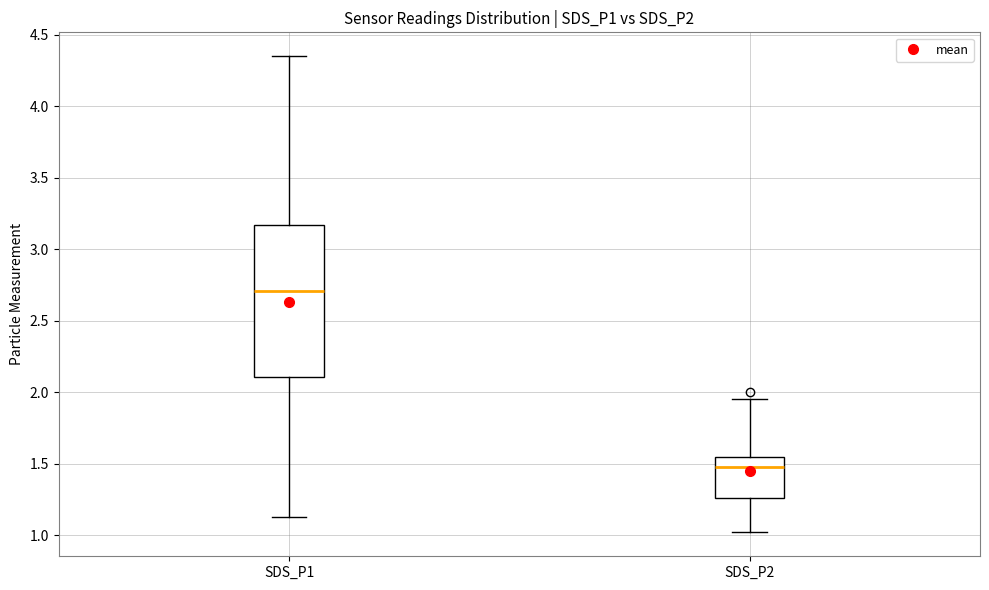

Reading left to right, read every box against the y-axis: the position of its median line, the range the box covers, and the ends of its whiskers. The values are not printed on the chart, so give them approximately, as read against the axis.

SDS_P1: median 2.70, box 2.10 to 3.15, whiskers 1.15 to 4.35
SDS_P2: median 1.50, box 1.25 to 1.55, whiskers 1.00 to 1.95